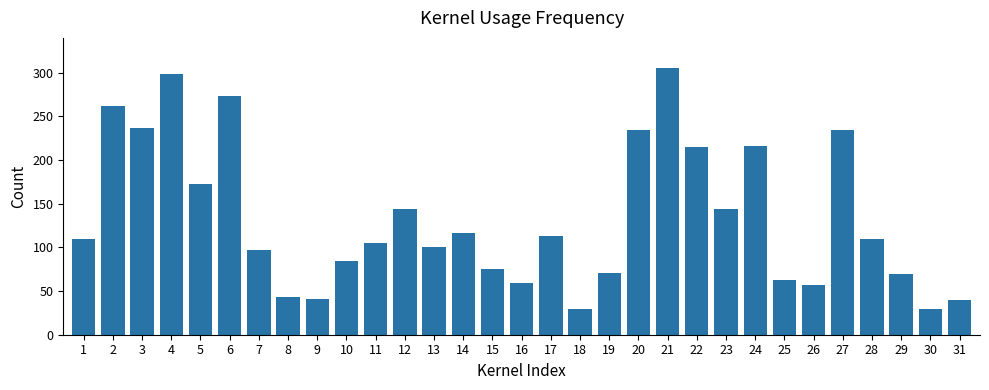

What is the difference between the second highest and second lowest values?

269